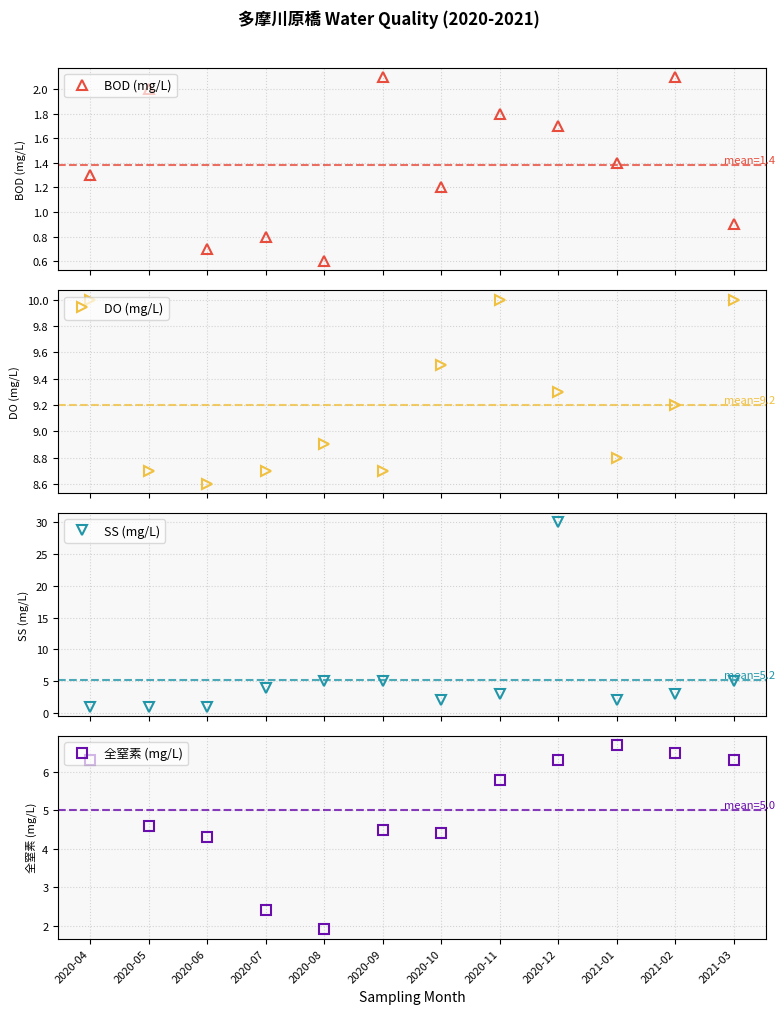

What is the approximate value of BOD (mg/L) at 2021-02?

2.1